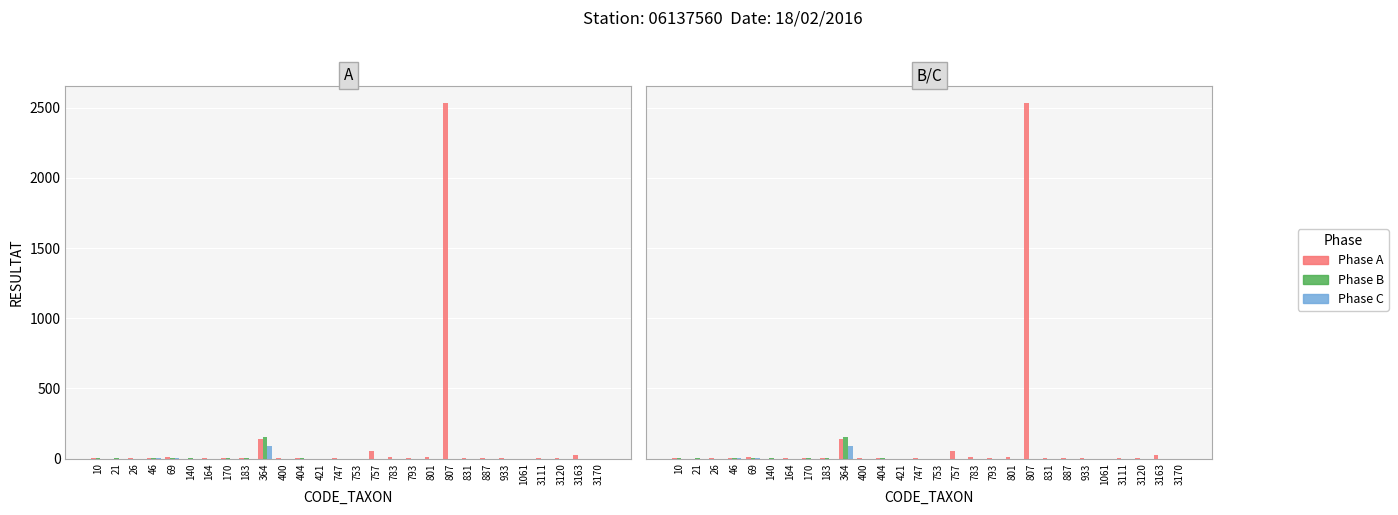

Are the bars grouped side by side (vs. stacked)?

Yes